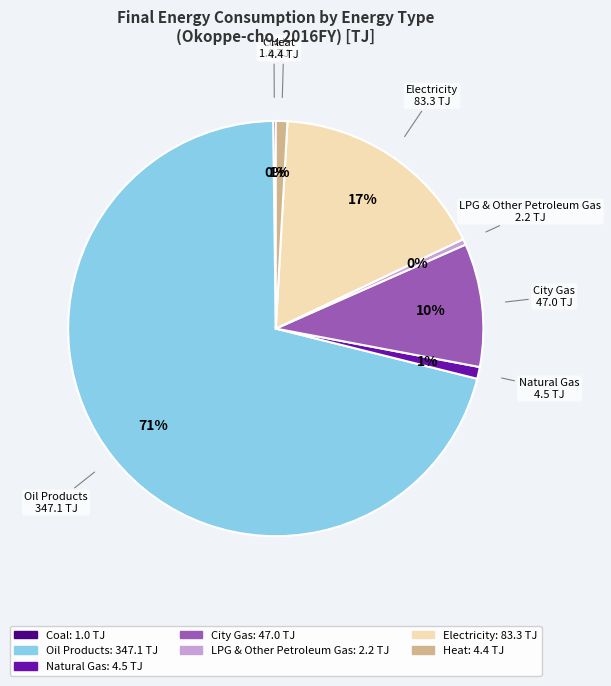

To the nearest percent, what is the average slice percentage?

14%